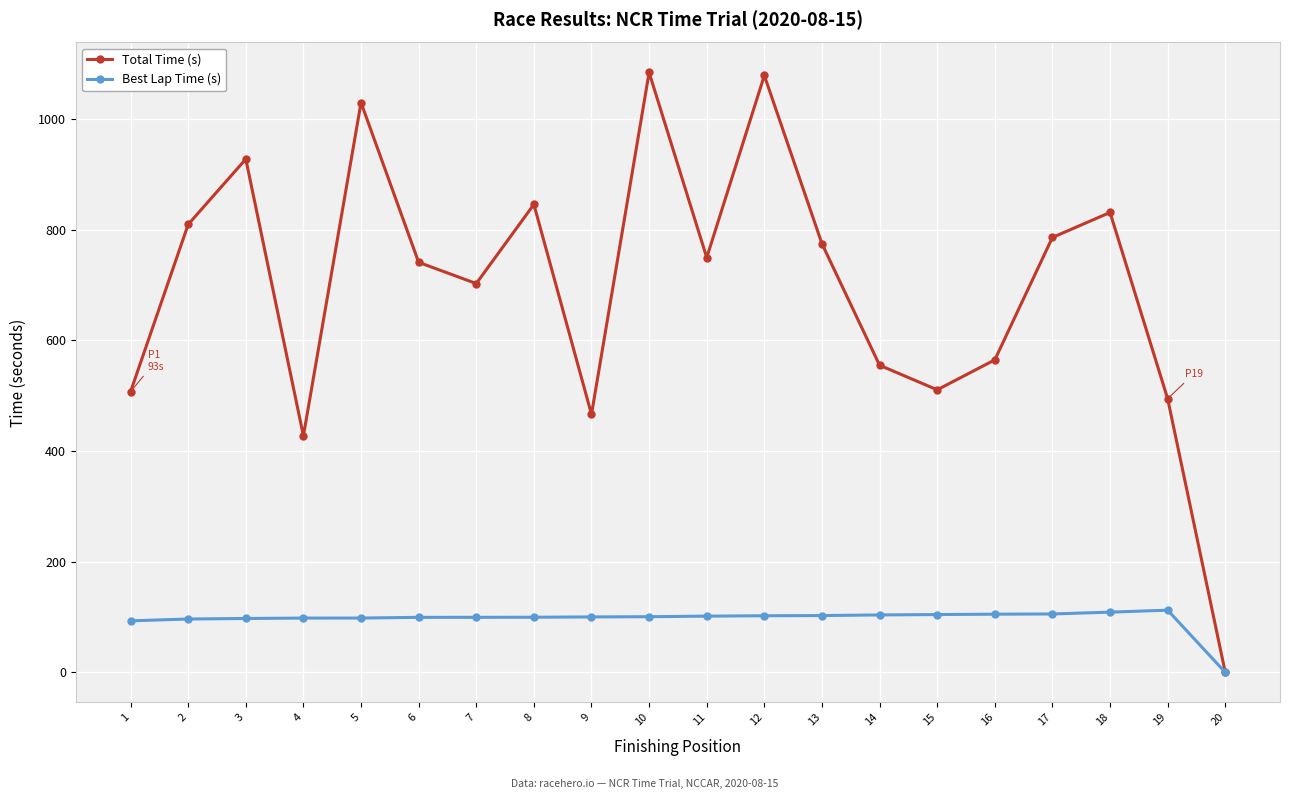

List the series in order of their peak value, highest first.

Total Time (s), Best Lap Time (s)